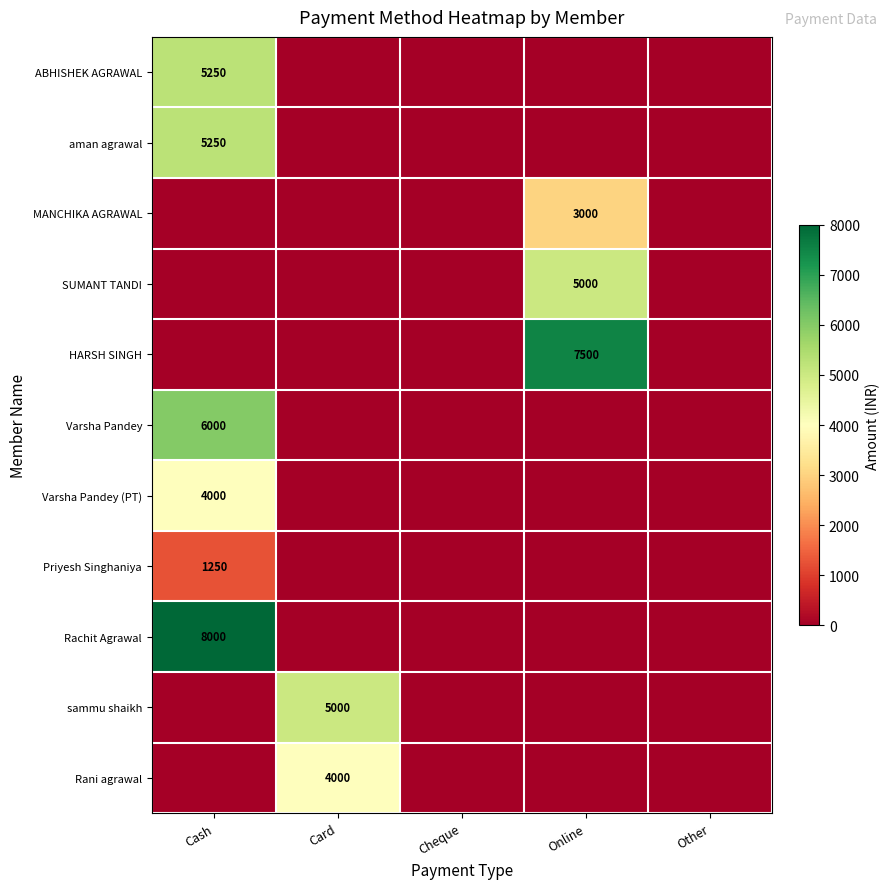

True or false: Rachit Agrawal has a value of 5158 at Cash.

False